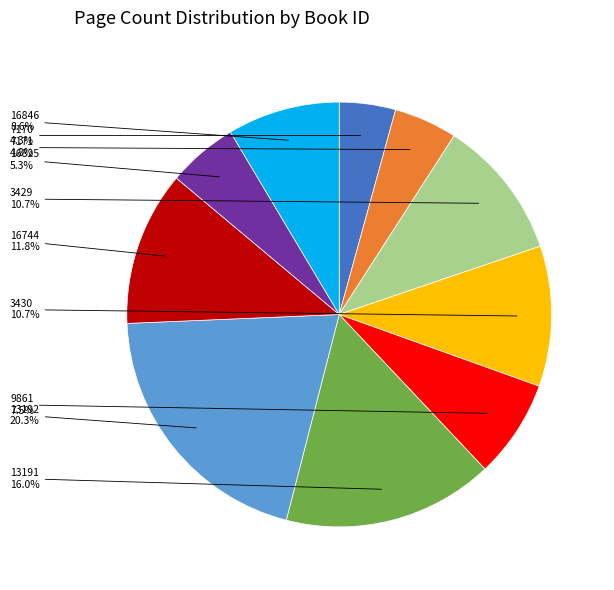

How many slices are in this pie chart?

10